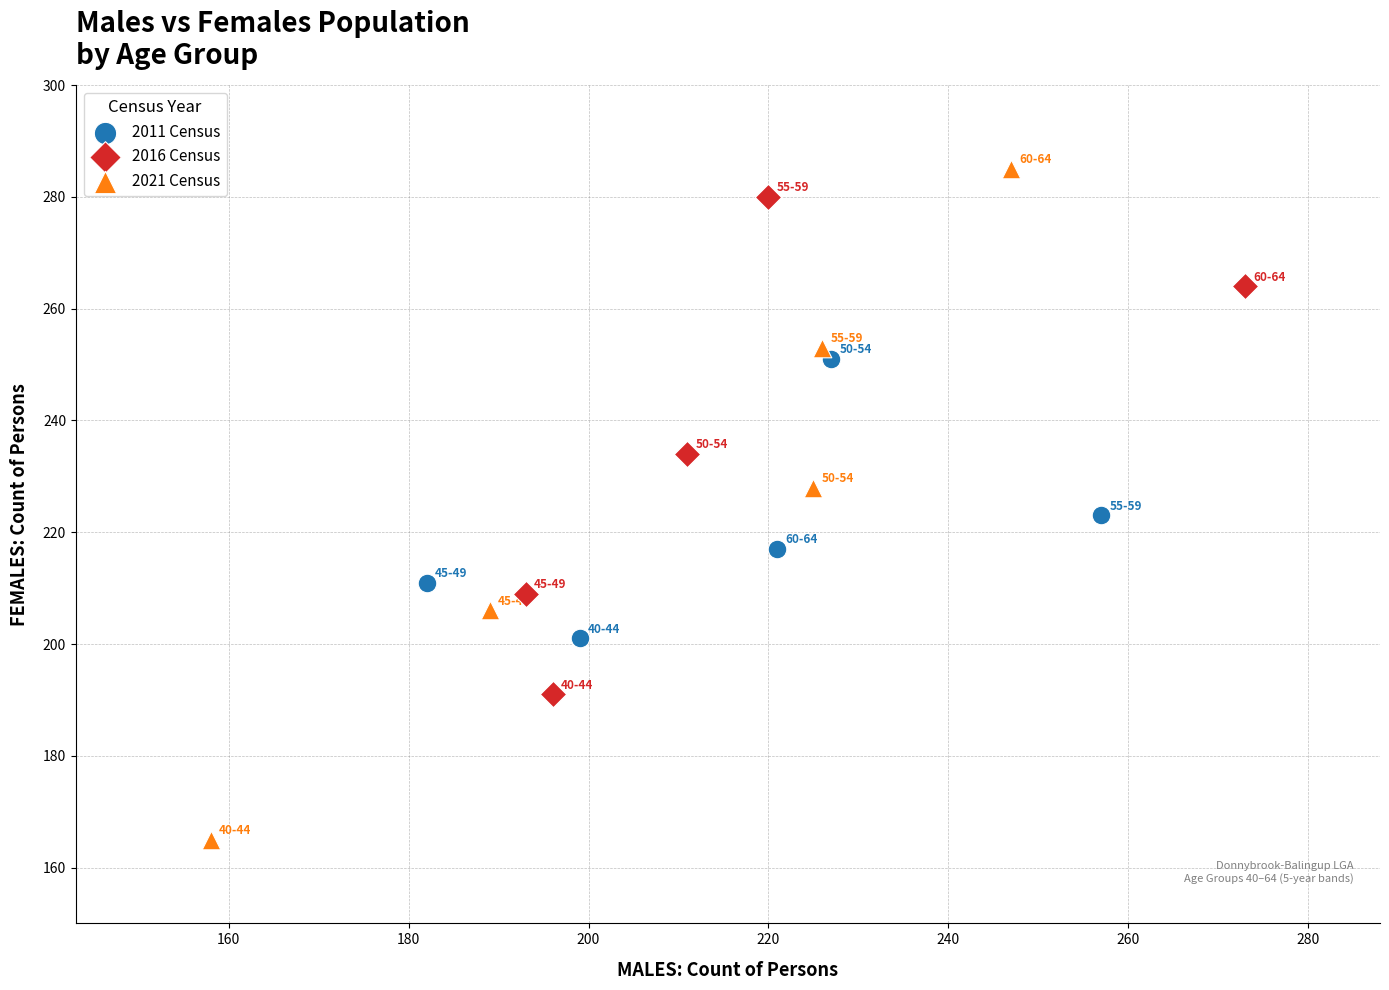

Which series has the widest spread of Y values?

2021 Census